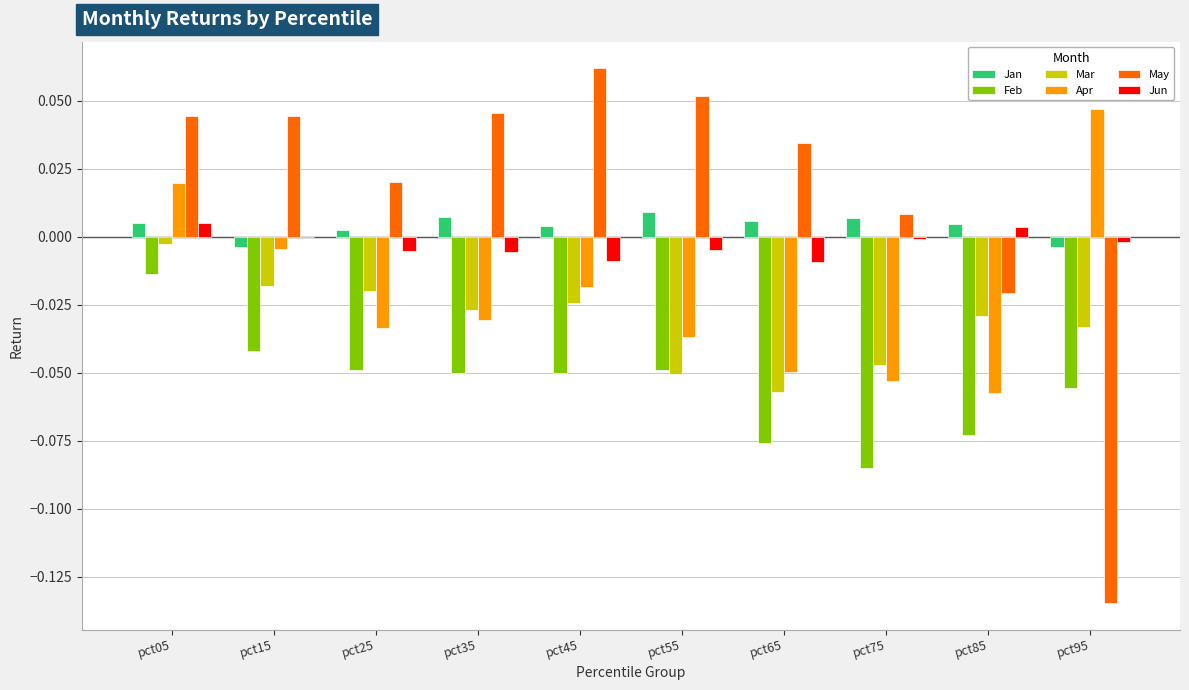

What is the sum of all Mar values?

-0.3